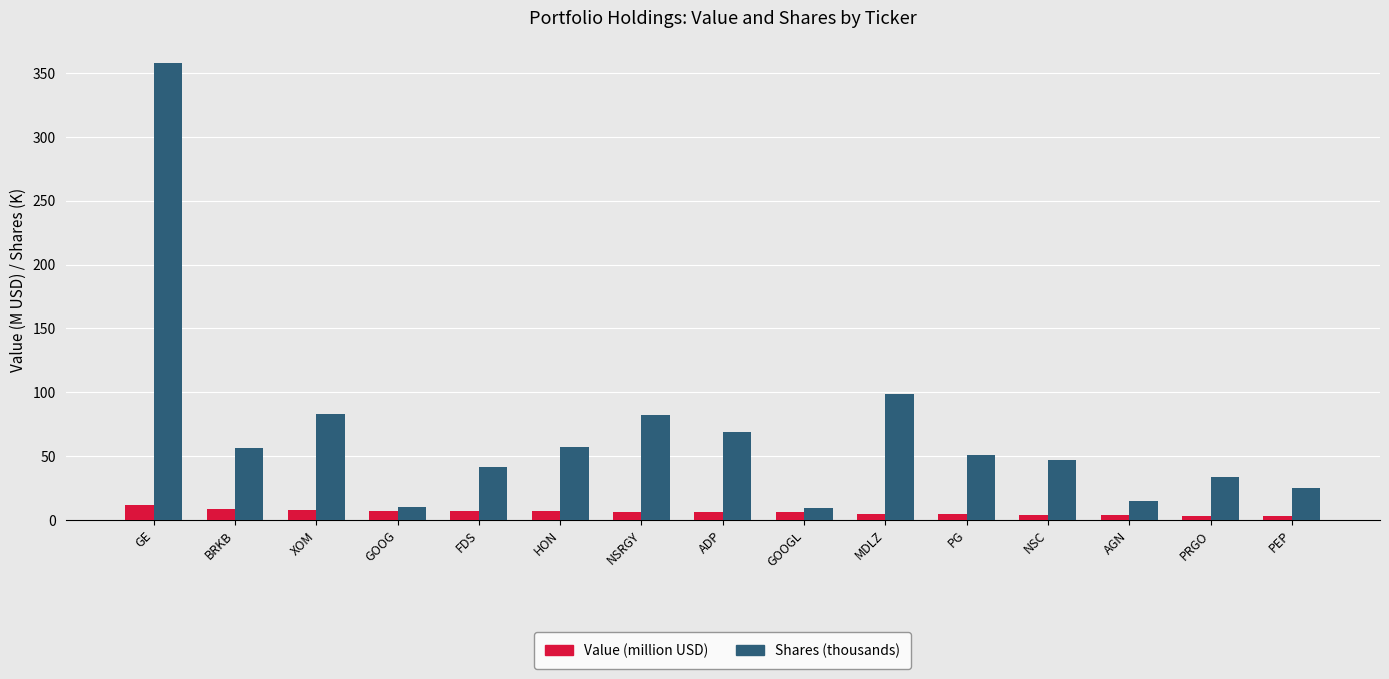

How many series are shown in this chart?

2